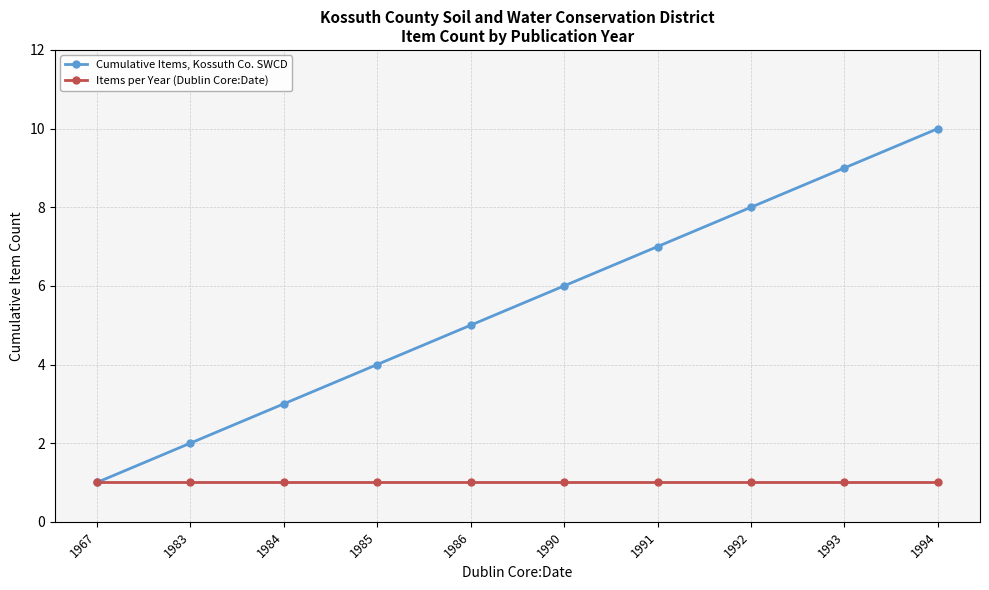

How many data points does each series have?

10